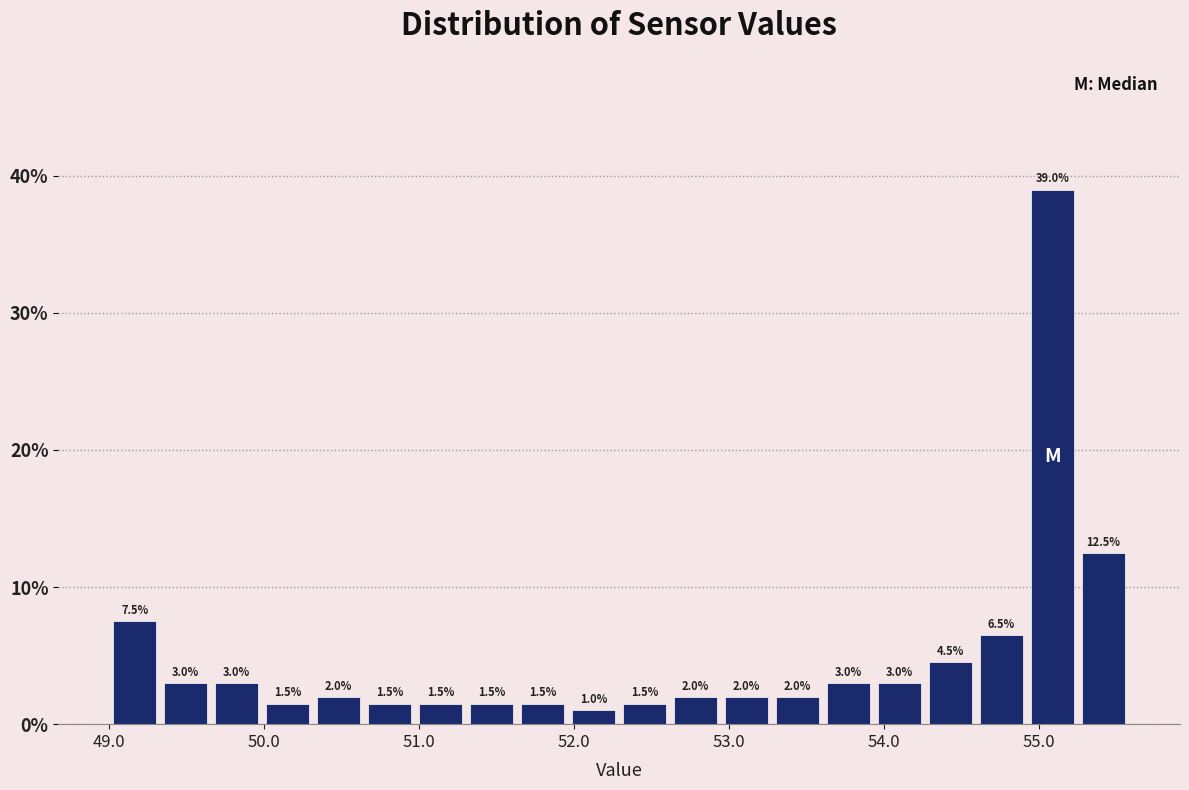

Around what value on the x-axis is the tallest bar? Give the approximate position of its centre, as read against the axis.

55.1